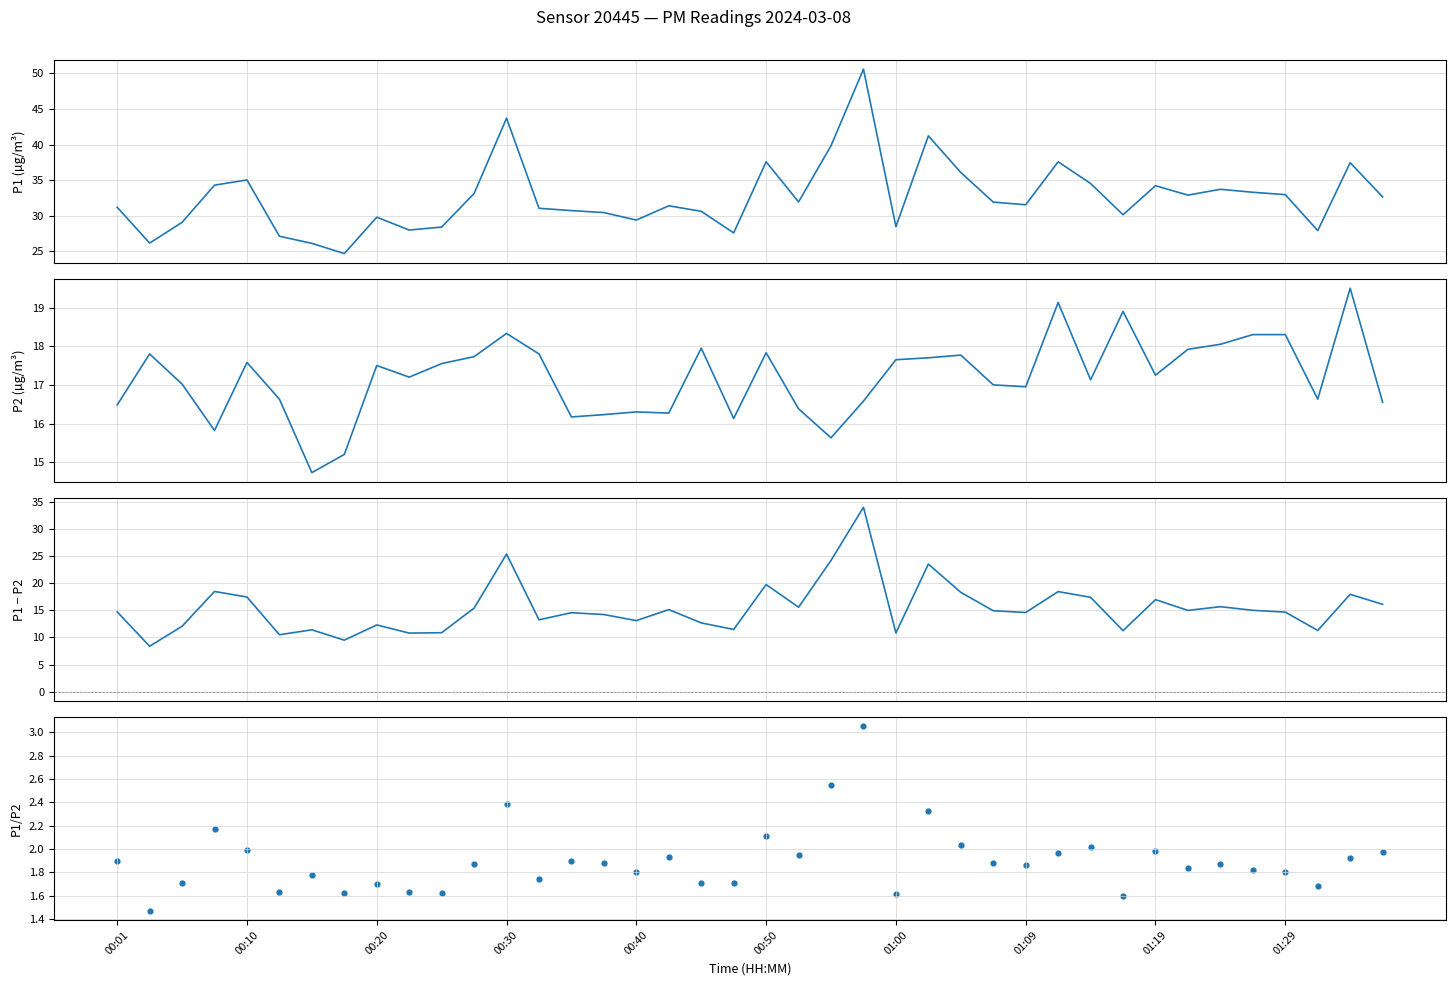

Which series has the largest total across all categories?

P1